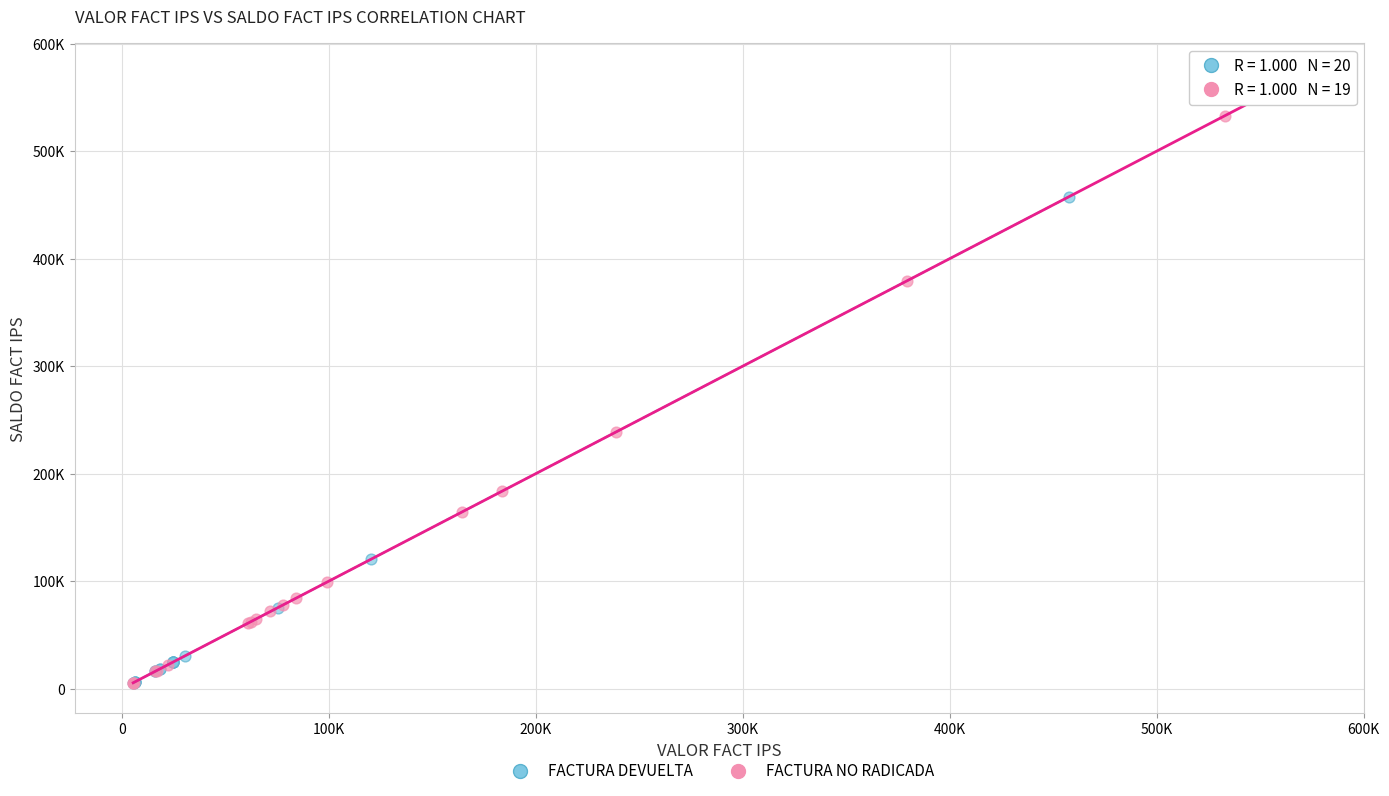

What are all the series names shown in the legend?

FACTURA DEVUELTA, FACTURA NO RADICADA